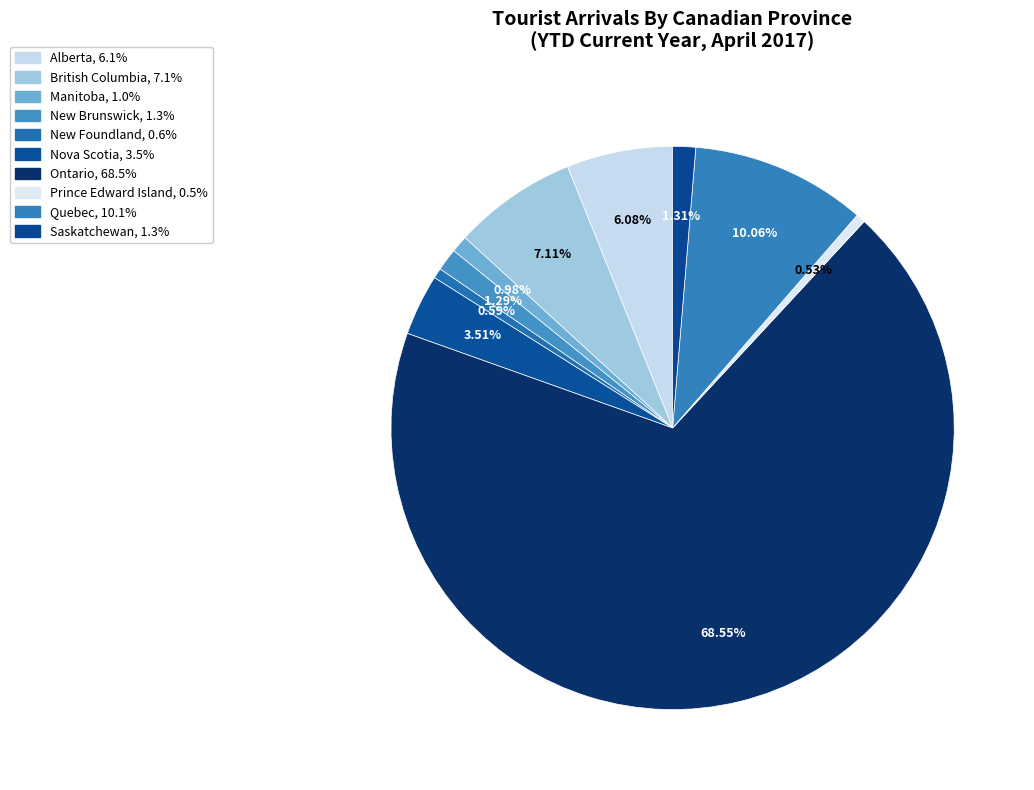

Which slice is the largest?

Ontario